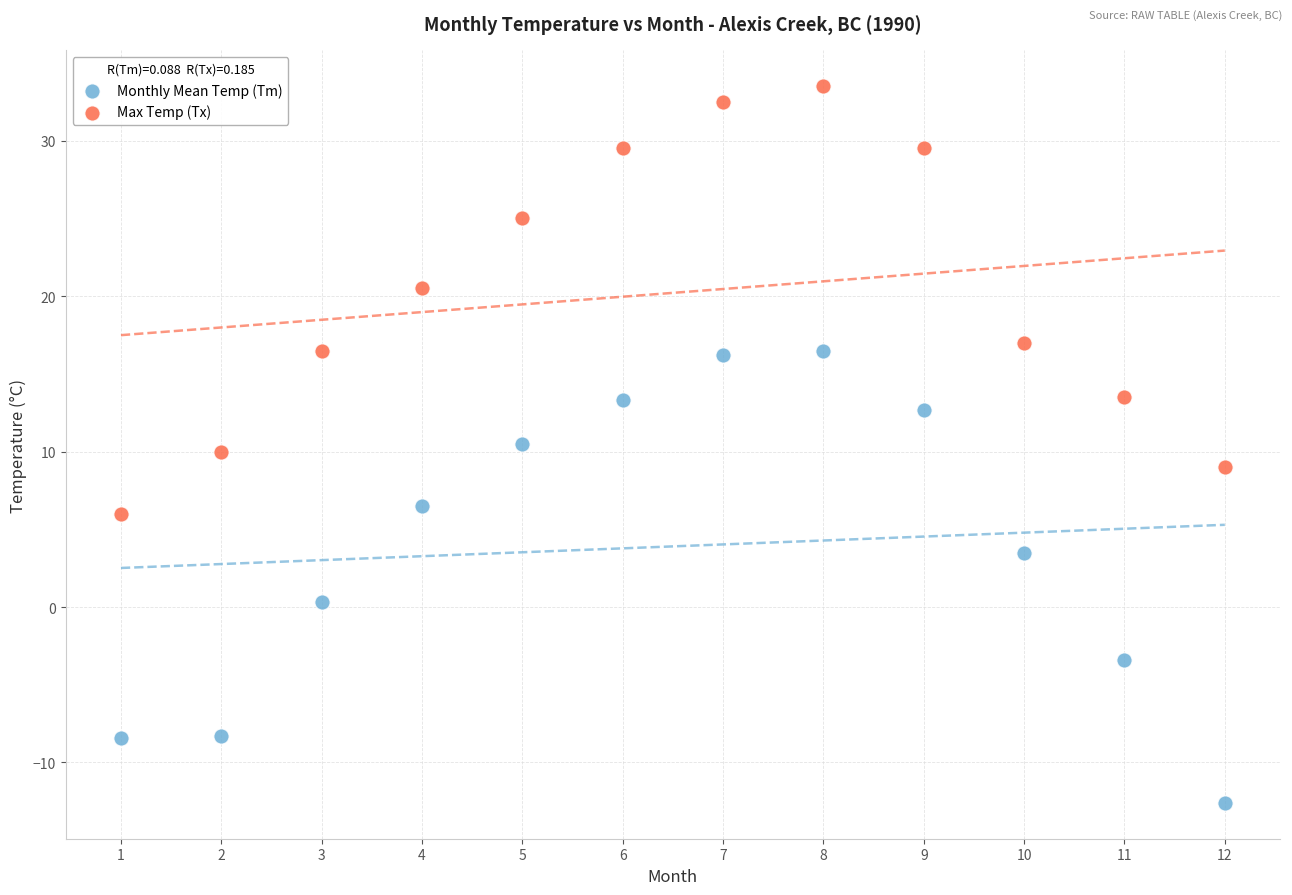

Which series reaches the minimum Y coordinate?

Monthly Mean Temp (Tm)